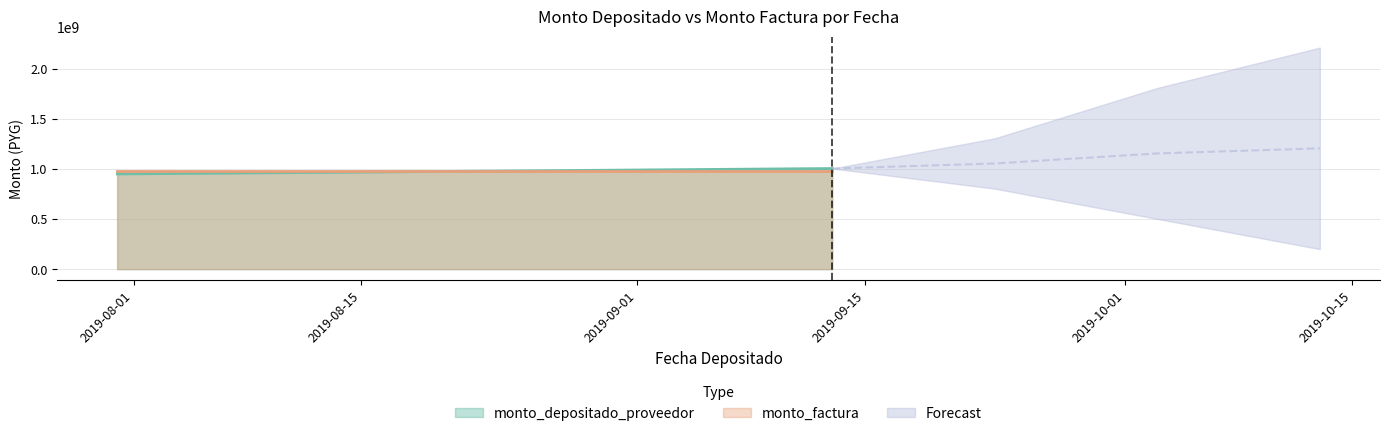

Is the value of monto_depositado_proveedor at 2019-07-31 greater than the value of monto_factura at 2019-09-13?

No